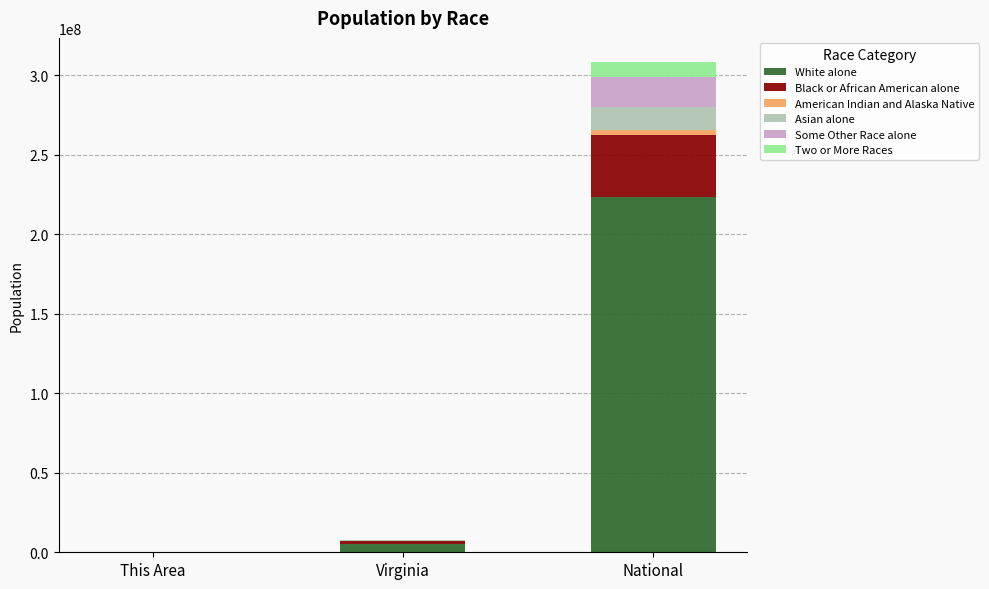

At which category is the sum across all series the highest?

National